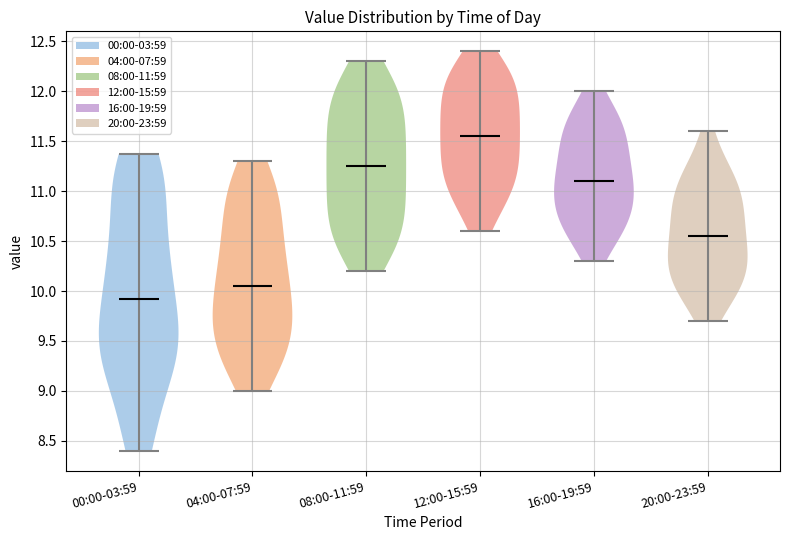

Reading left to right, read every violin against the y-axis: where its median line is, and the lowest and highest points it reaches. The values are not printed on the chart, so give them approximately, as read against the axis.

00:00-03:59: median line 9.90, lowest point 8.40, highest point 11.35
04:00-07:59: median line 10.05, lowest point 9.00, highest point 11.30
08:00-11:59: median line 11.25, lowest point 10.20, highest point 12.30
12:00-15:59: median line 11.55, lowest point 10.60, highest point 12.40
16:00-19:59: median line 11.10, lowest point 10.30, highest point 12.00
20:00-23:59: median line 10.55, lowest point 9.70, highest point 11.60